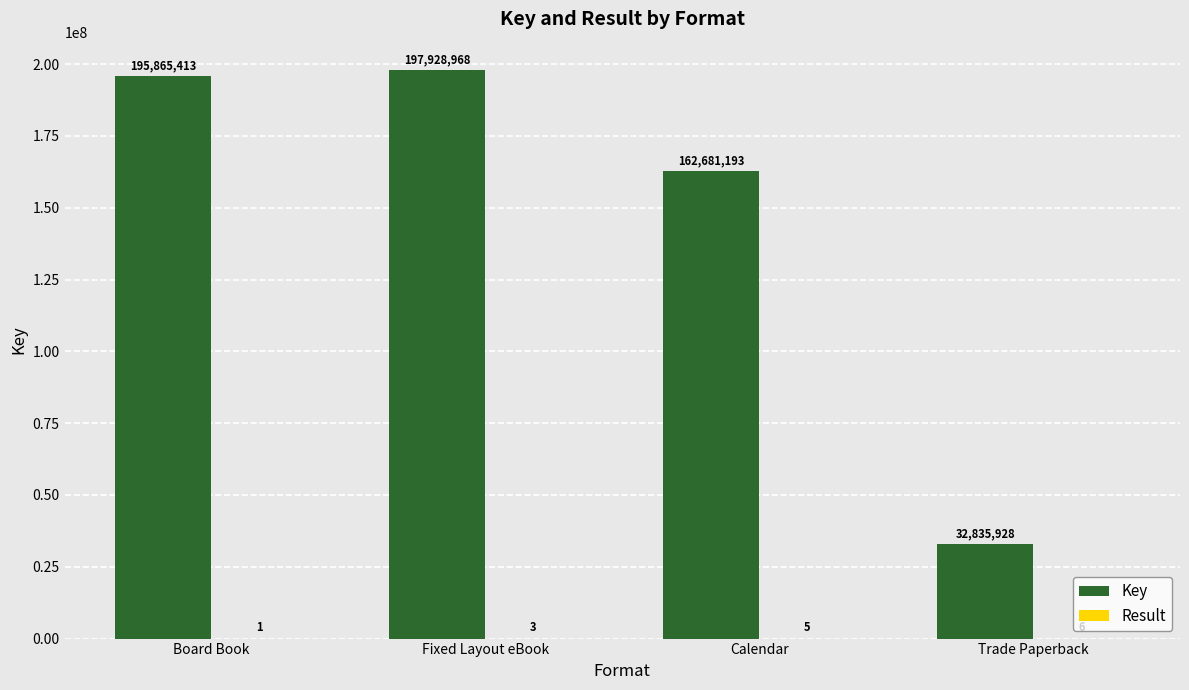

At which label does Key reach its peak?

Fixed Layout eBook